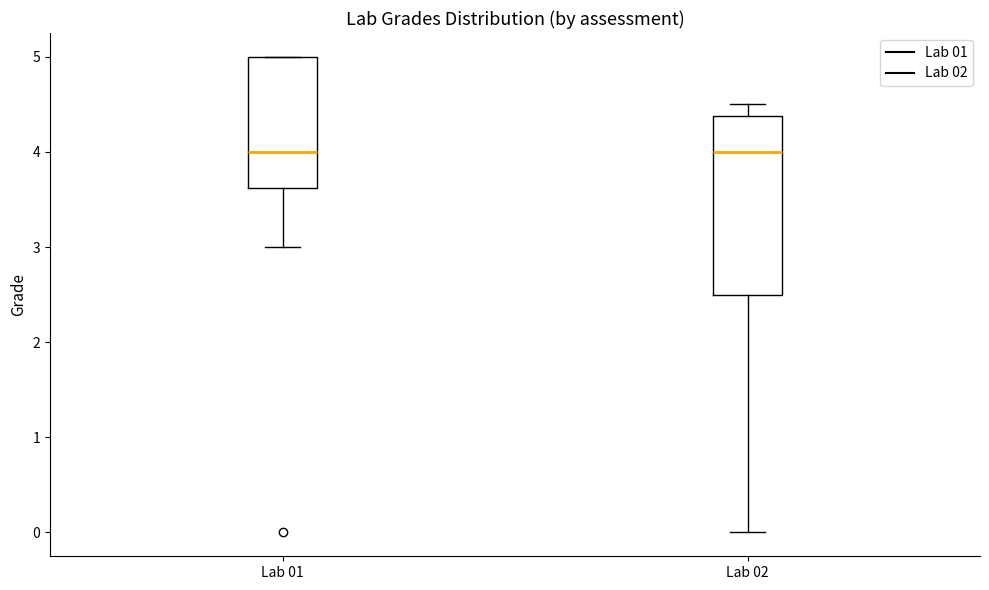

Comparing the boxes themselves (not the whiskers), which one is the tallest?

Lab 02